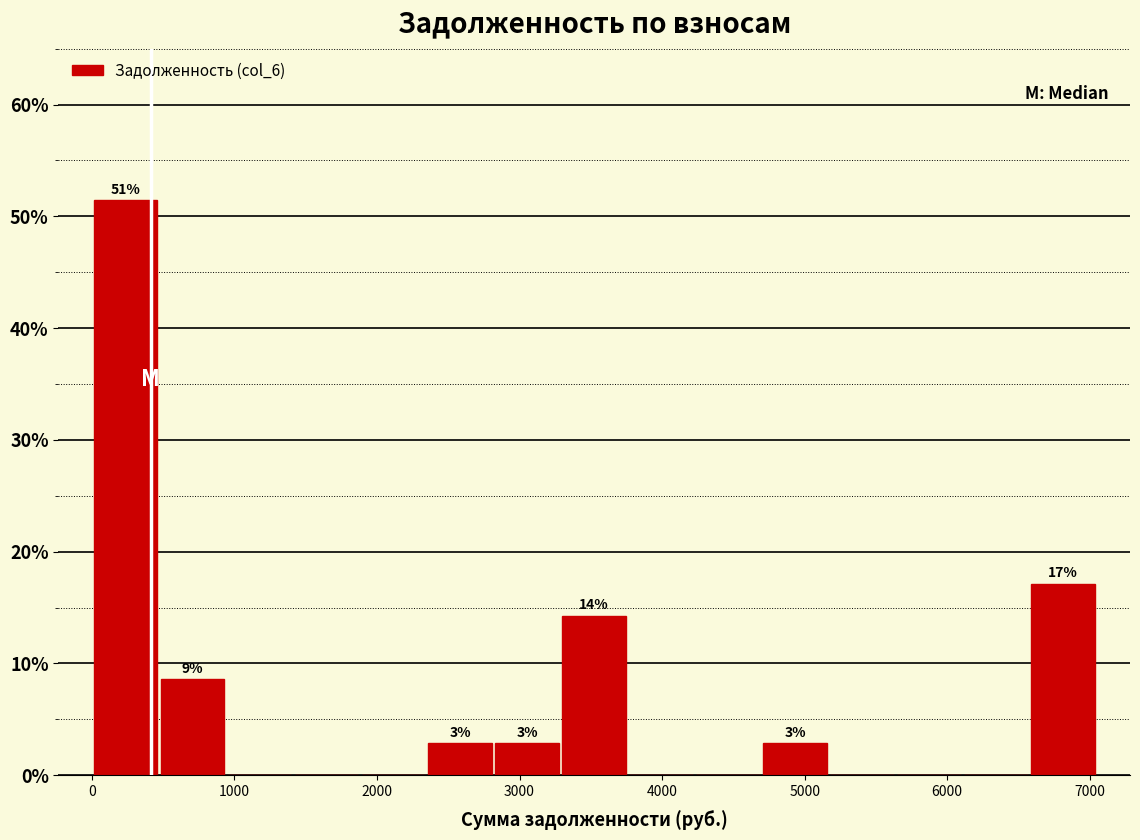

Over which range of the x-axis is the bar tallest?

0 to 500